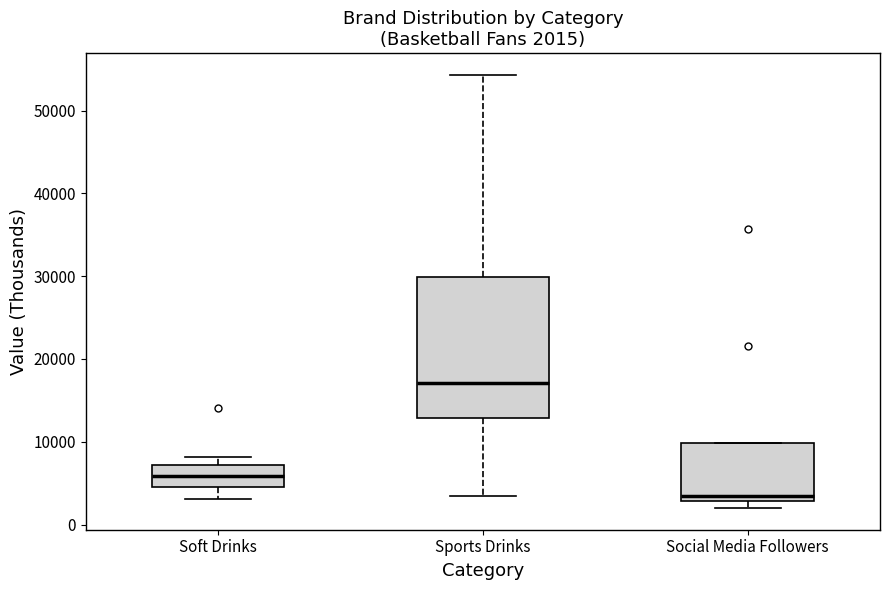

Comparing the boxes themselves (not the whiskers), which one is the tallest?

Sports Drinks